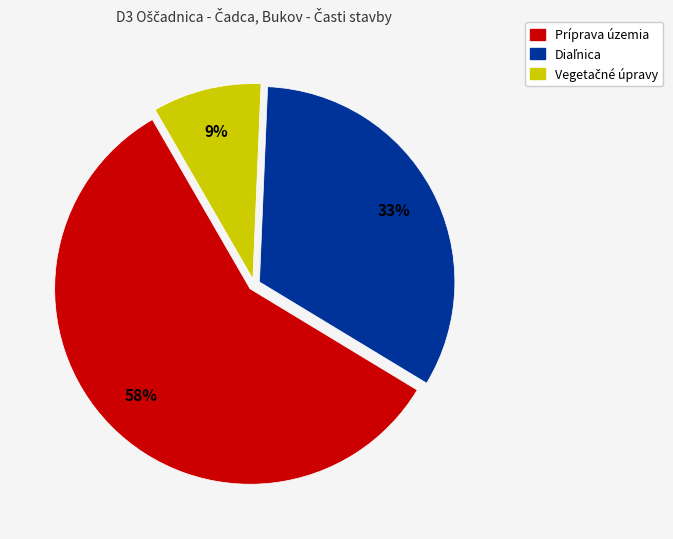

How many slices are in this pie chart?

3